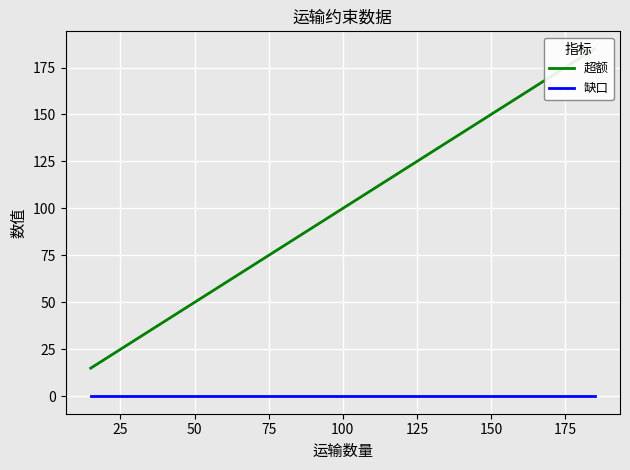

True or false: 超额 and 缺口 cross at least once.

False